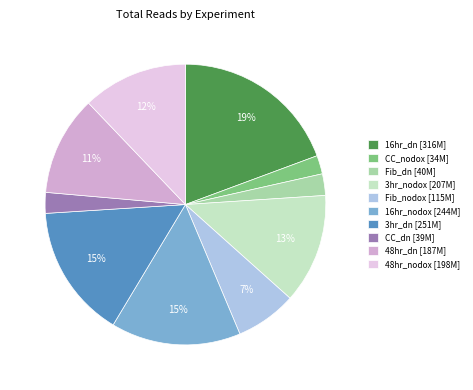

Do Fib_nodox [115M] and 3hr_dn [251M] together represent more than half of the pie?

No